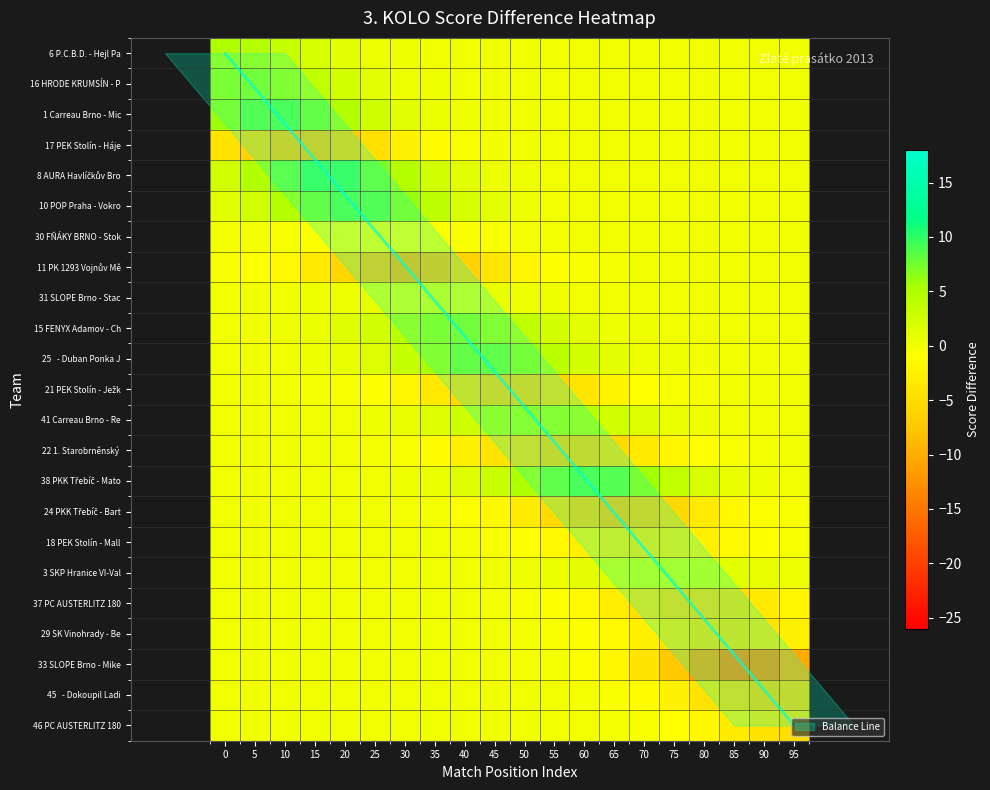

At how many categories does at least one series exceed -9?

20